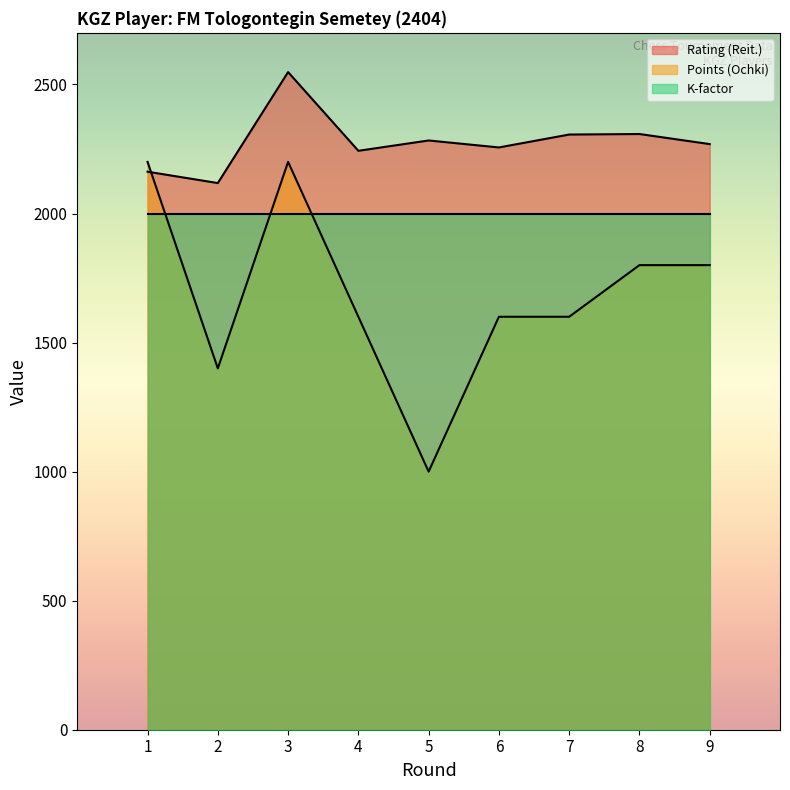

Which has a higher value, 5 or 7?

7